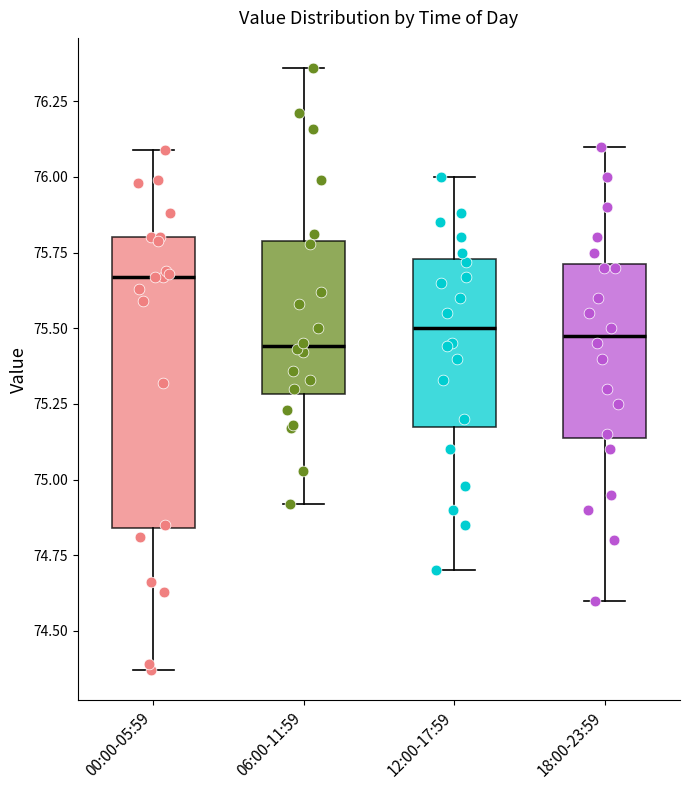

Where is the lower edge of the box for 18:00-23:59 on the y-axis? The values are not printed on the chart, so give them approximately, as read against the axis.

75.15